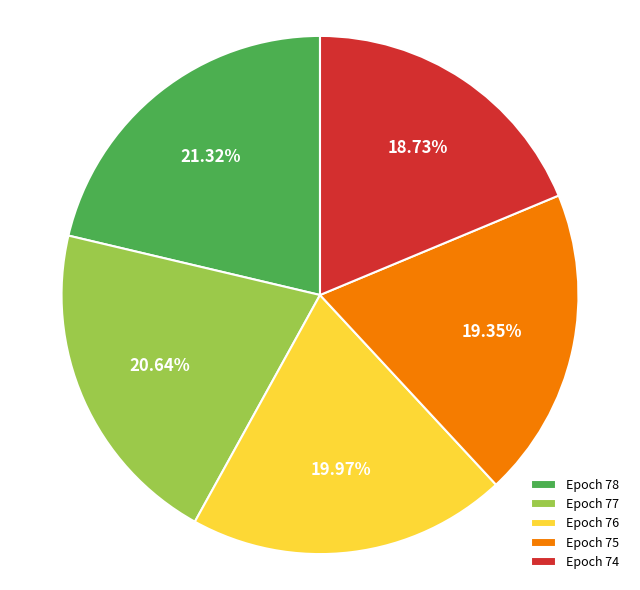

What percentage do Epoch 74 and Epoch 77 together represent?

39.4%